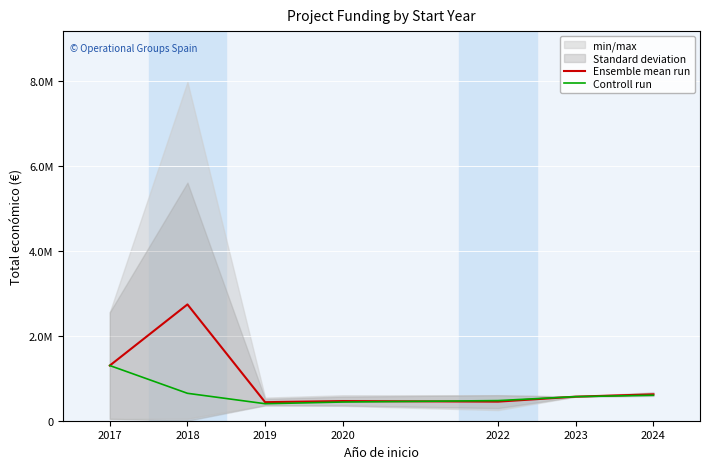

Reading left to right, transcribe all the data shown in this chart.

Ensemble mean run: 2017=1297689.0	2018=2734707.0	2019=436158.0	2020=462691.0	2022=448855.0	2023=566298.0	2024=620774.3
Controll run: 2017=1297689.0	2018=644817.0	2019=400025.0	2020=439594.0	2022=473244.0	2023=566298.0	2024=599134.0